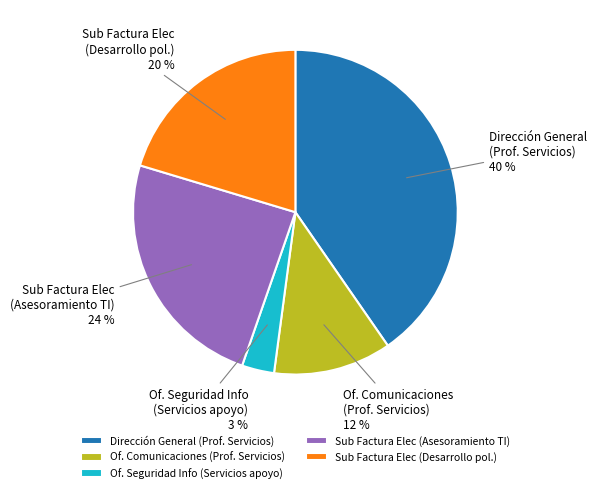

How many slices are in this pie chart?

5